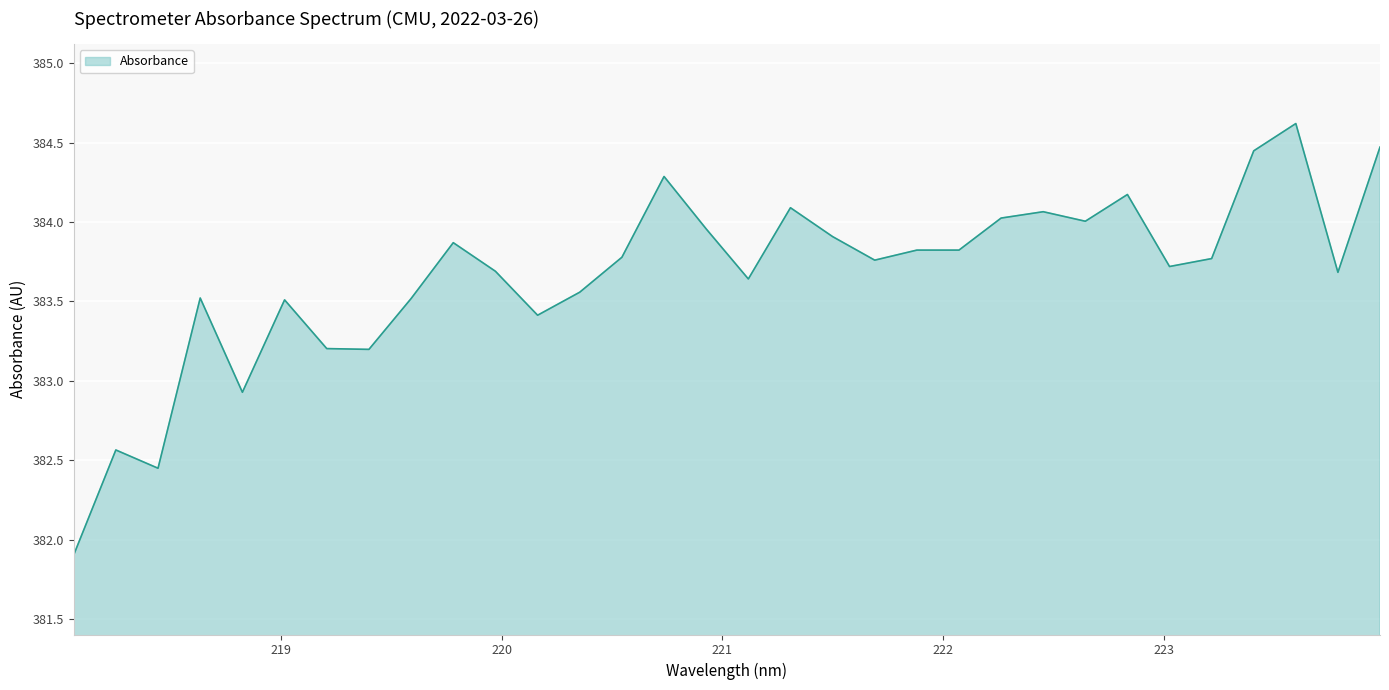

True or false: there are more than 0 points higher than both neighbors.

True